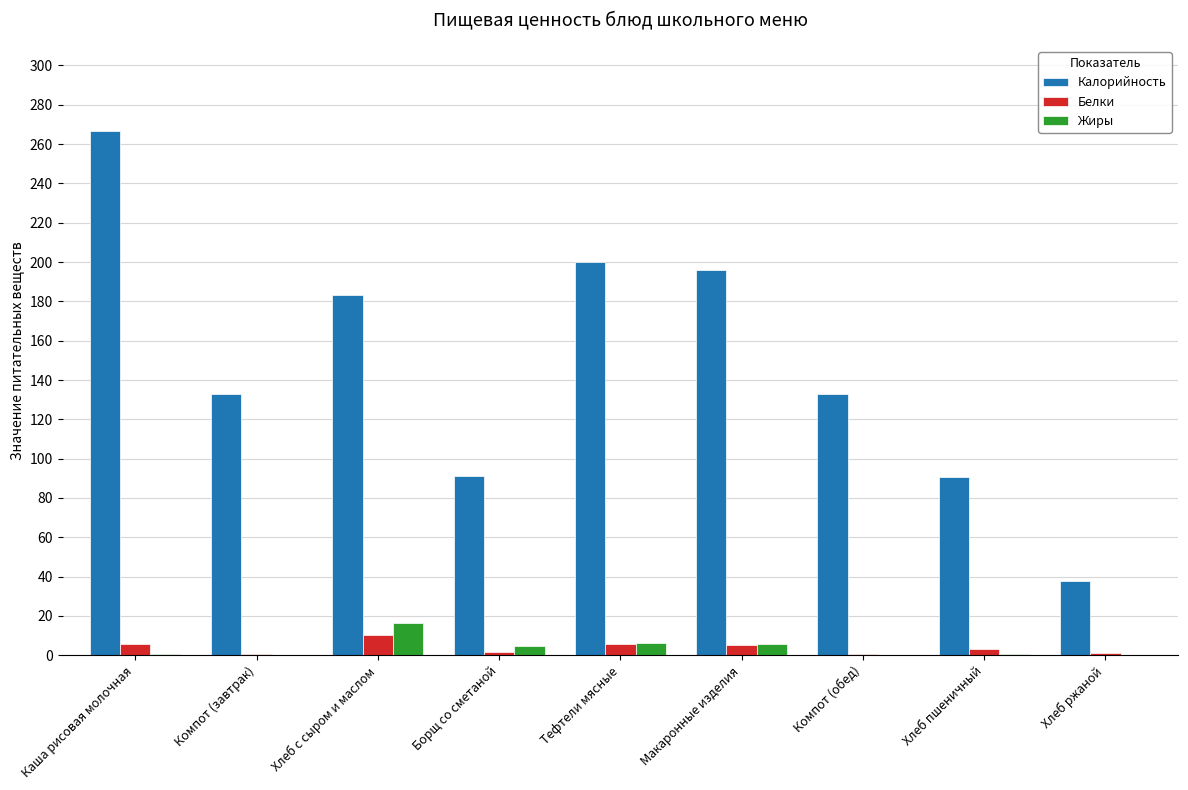

What is the highest value of the Белки series?

10.1